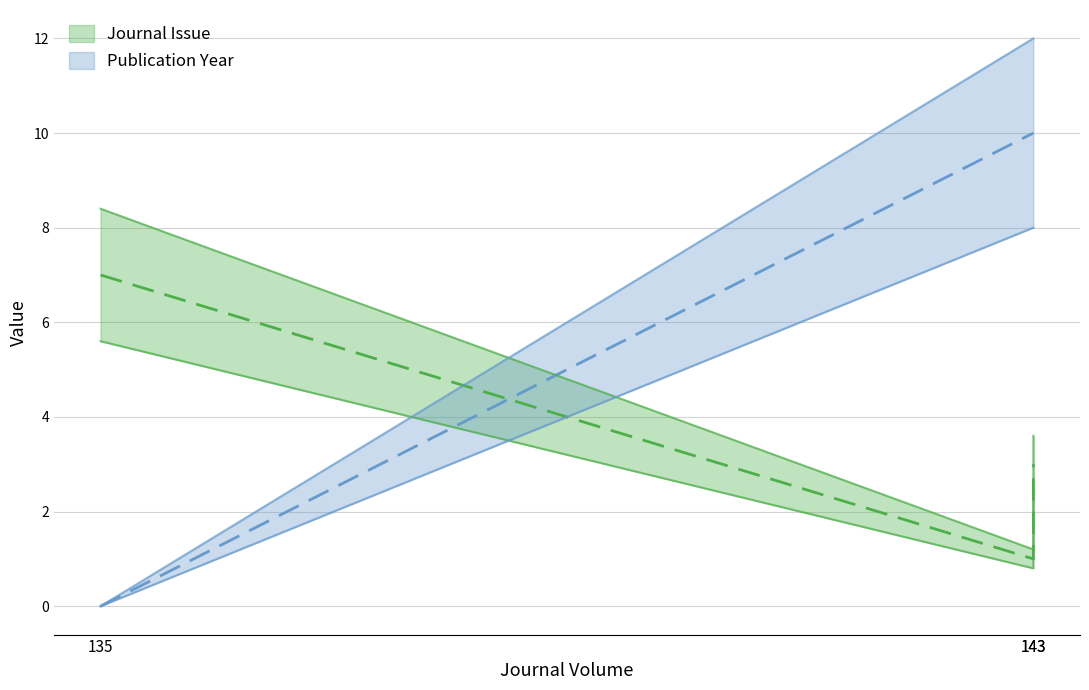

How many values in the Journal Issue series are below 2?

1